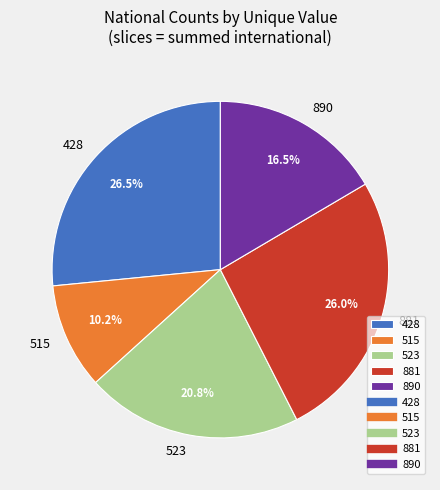

Rank the categories by value from highest to lowest.

428, 881, 523, 890, 515